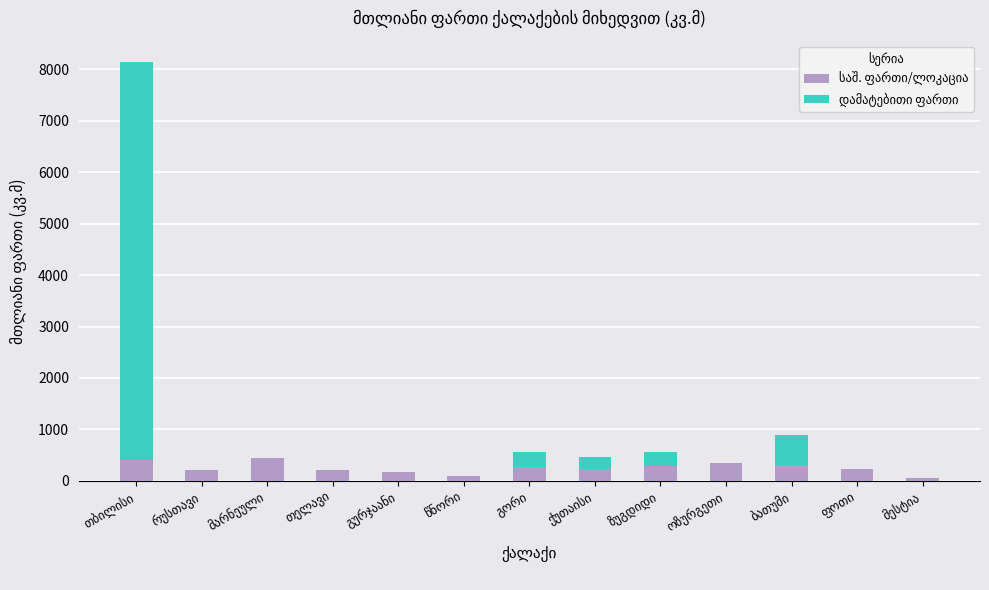

The value of დამატებითი ფართი at ოზურგეთი is -3040.0. True or false?

False